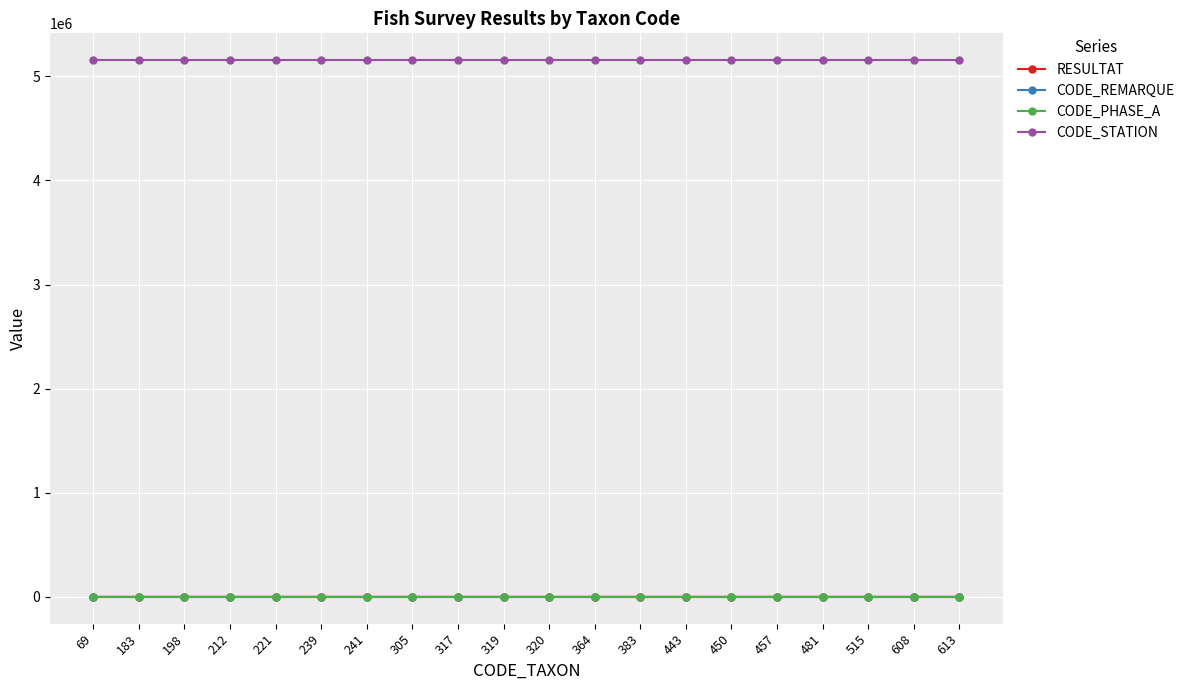

At which label is CODE_PHASE_A closest to 1?

69